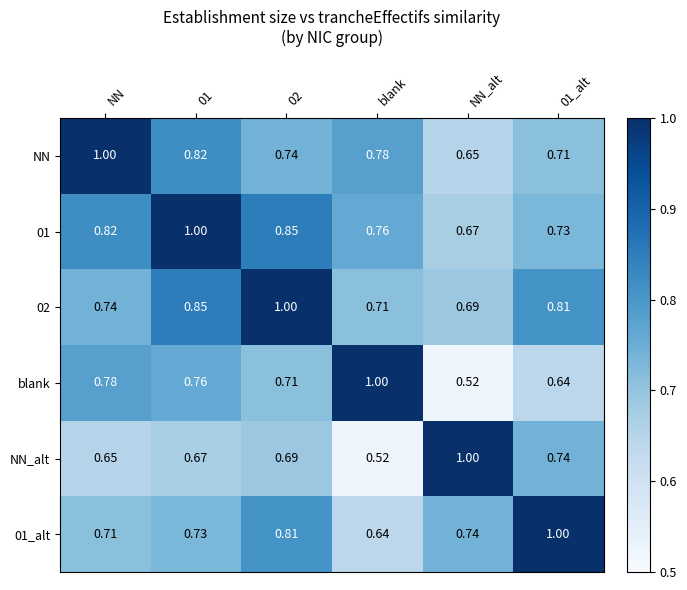

Which category has the lowest value in the 02 series?

NN_alt